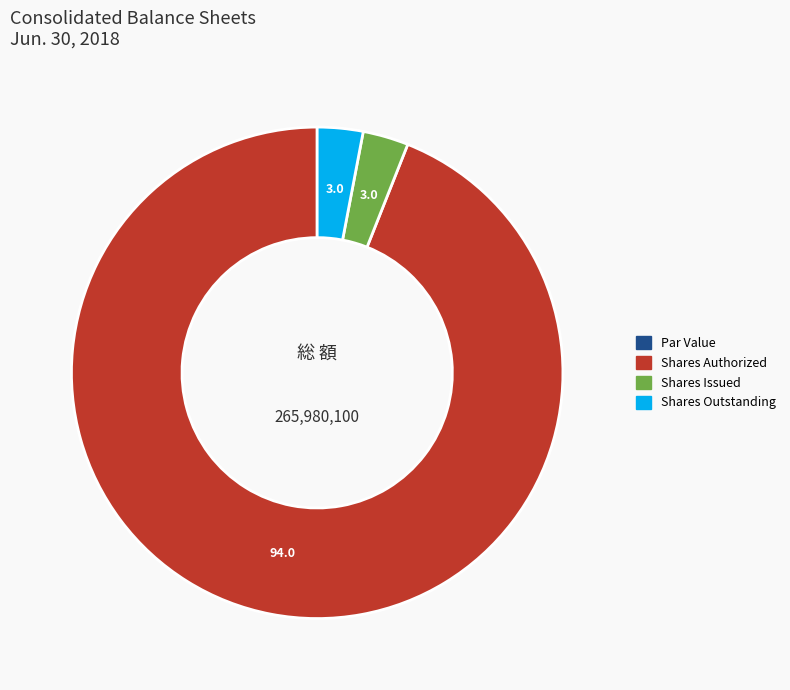

Which category accounts for the majority?

Shares Authorized